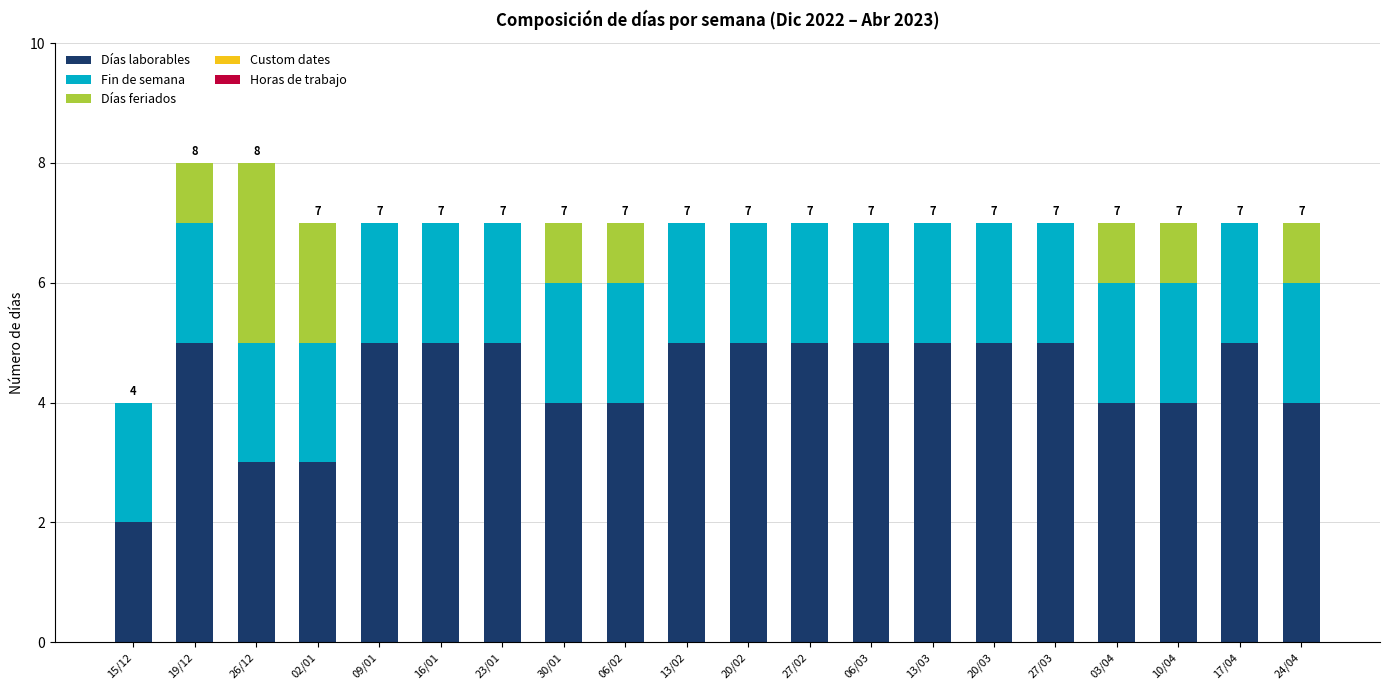

What is the sum of all Días laborables values?

88